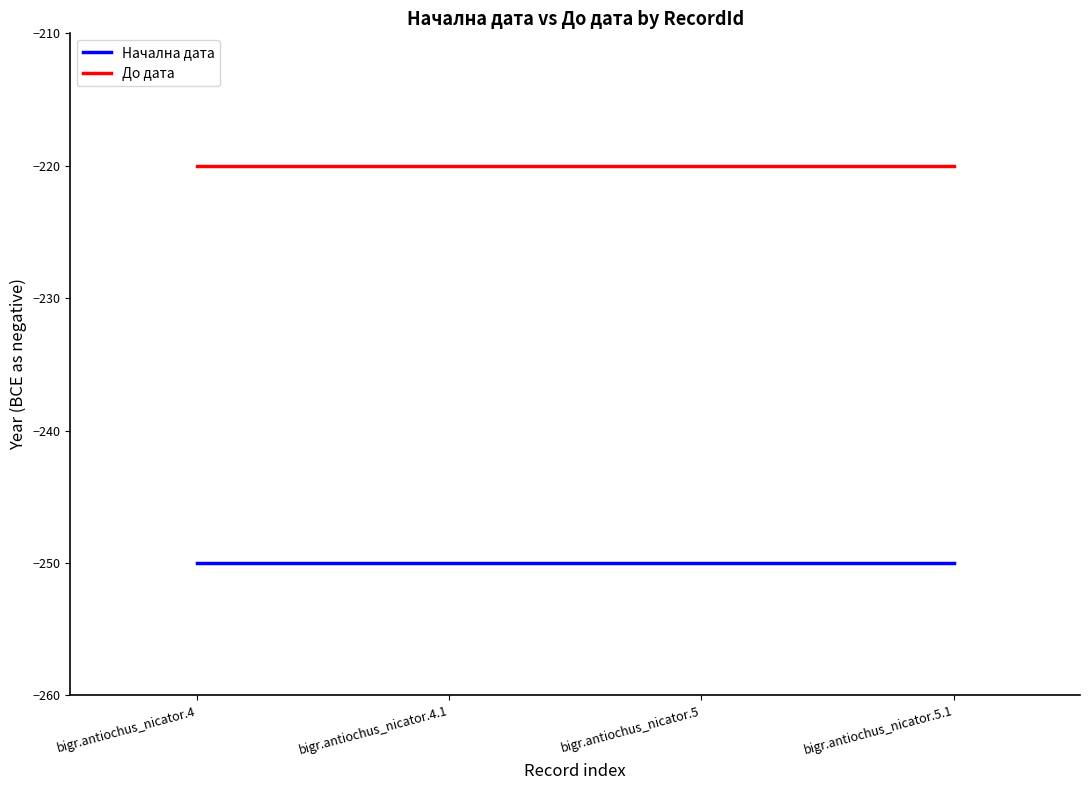

Count the number of data series in this chart.

2